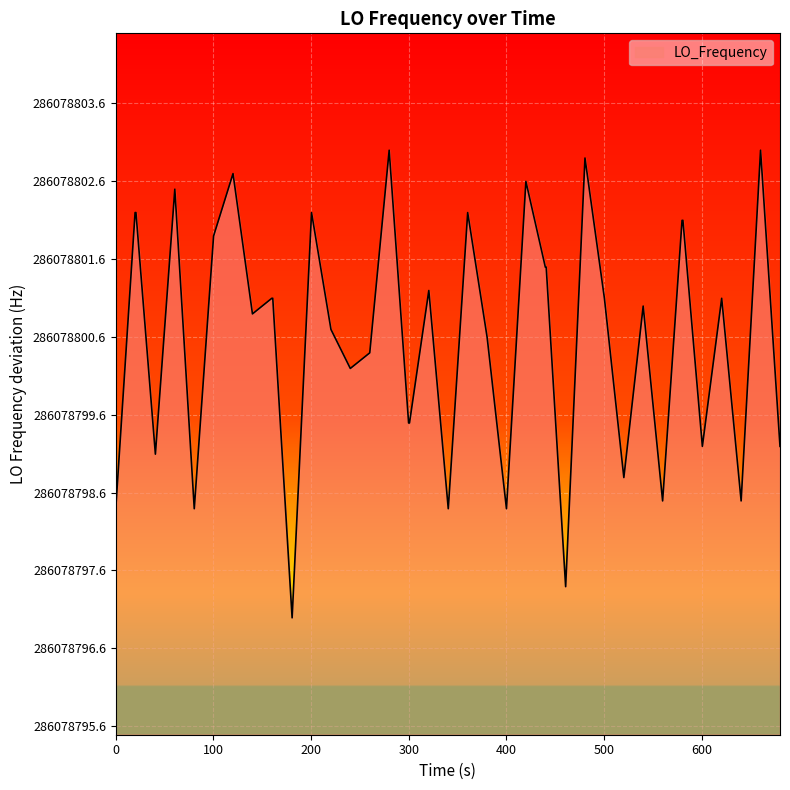

How many lines are shown in the chart?

1